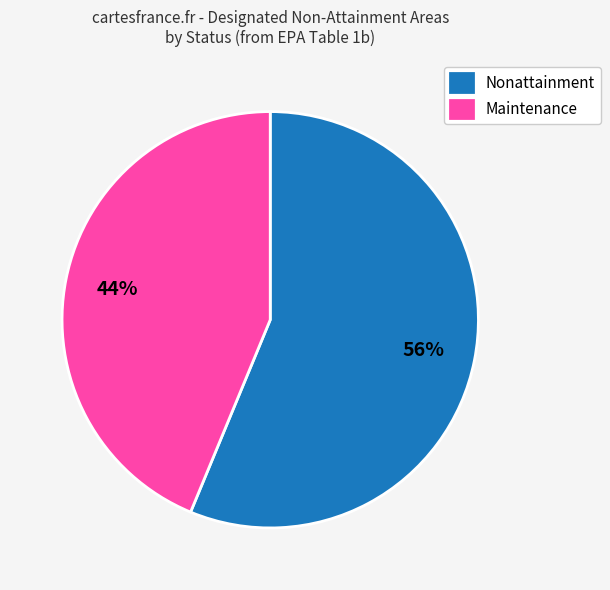

Does any single category account for the majority?

Yes